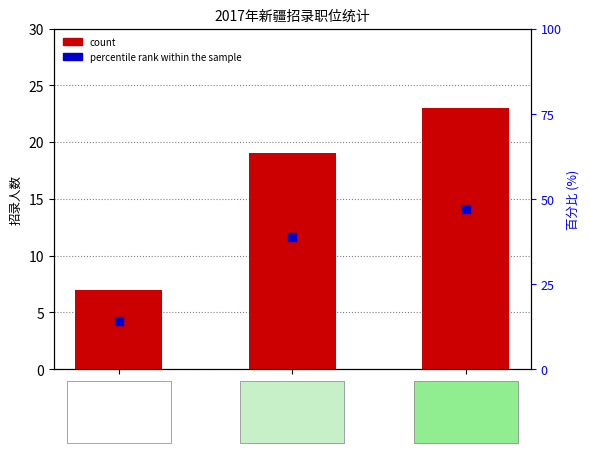

Is the value of count at 洛浦县 greater than the value of percentile rank within the sample at 地直?

No